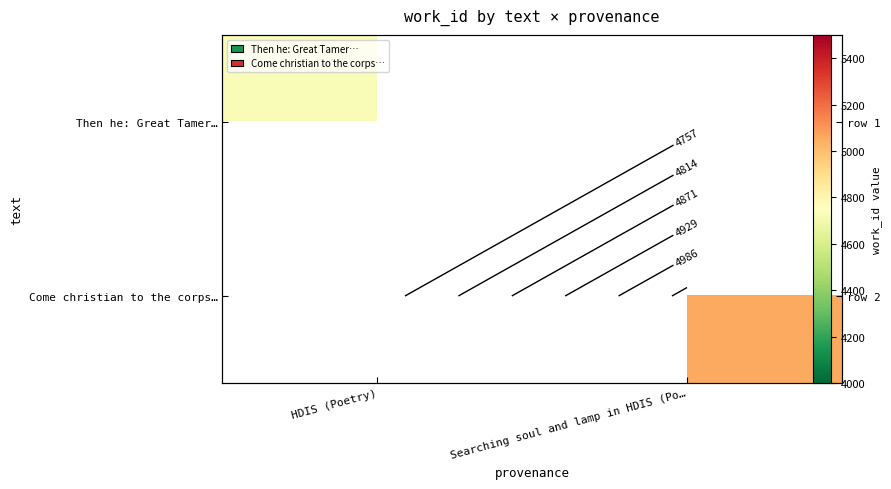

At which label is Then he: Great Tamer… closest to 4727?

HDIS (Poetry)